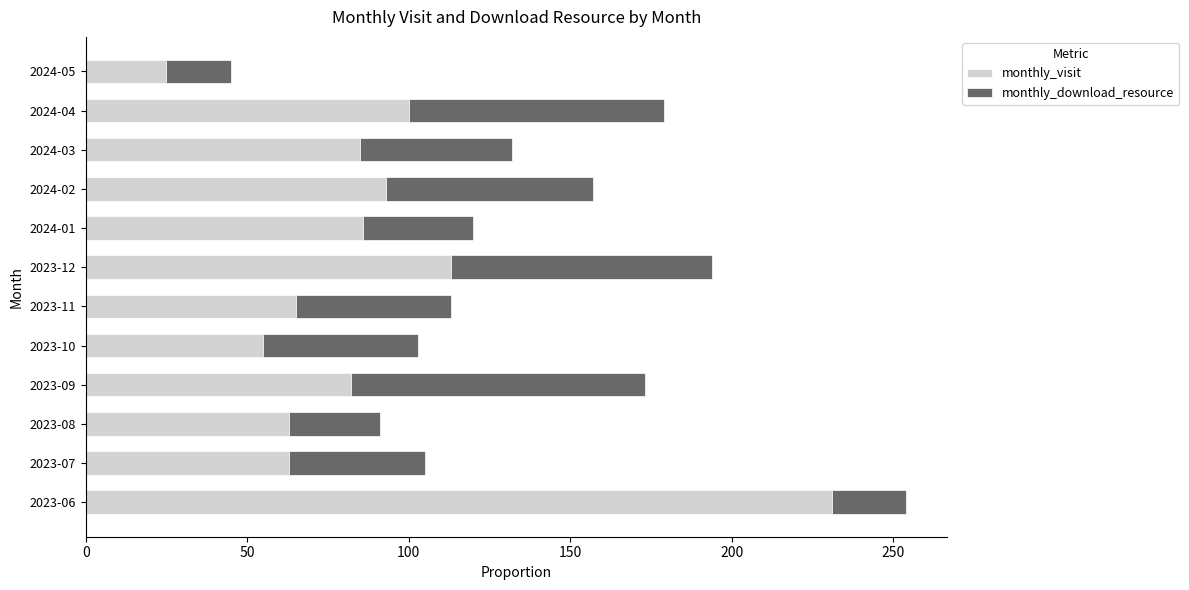

At which category is the sum across all series the highest?

2023-06